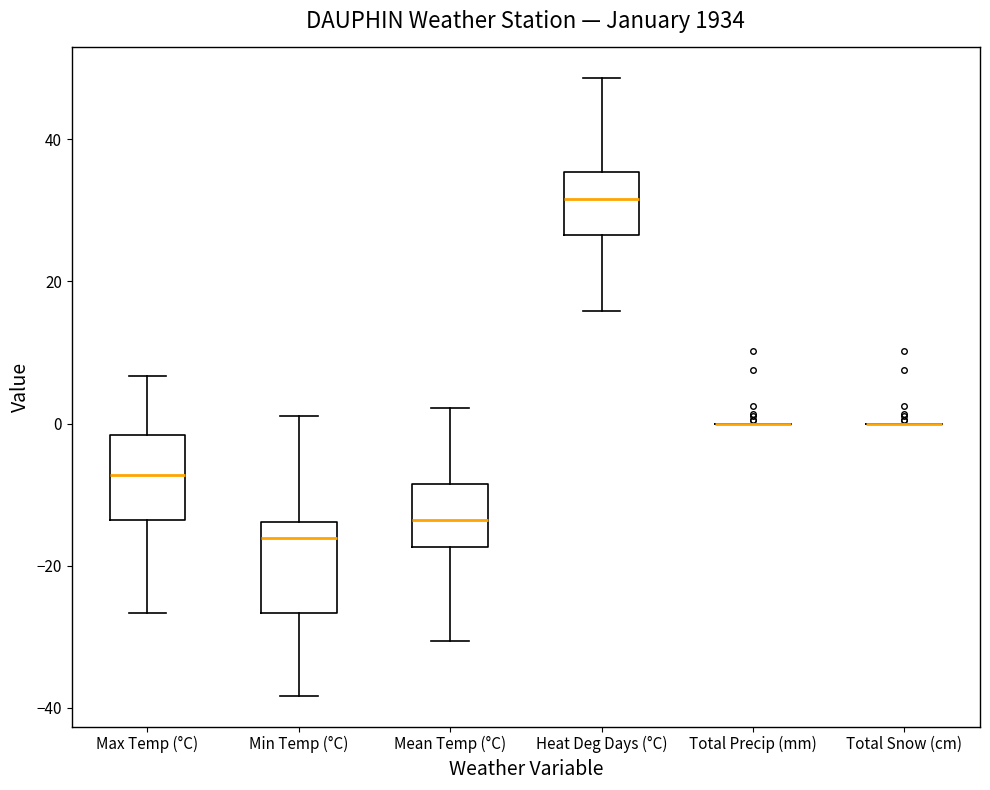

Reading left to right, transcribe this box plot: for each box, give where its median line is, the range the box spans, and where its two whiskers end, as read against the y-axis. The values are not printed on the chart, so give them approximately, as read against the axis.

Max Temp (°C): median -8, box -14 to -2, whiskers -26 to 6
Min Temp (°C): median -16, box -26 to -14, whiskers -38 to 2
Mean Temp (°C): median -14, box -18 to -8, whiskers -30 to 2
Heat Deg Days (°C): median 32, box 26 to 36, whiskers 16 to 48
Total Precip (mm): box collapsed to a line at 0, whiskers 0 to 0
Total Snow (cm): box collapsed to a line at 0, whiskers 0 to 0